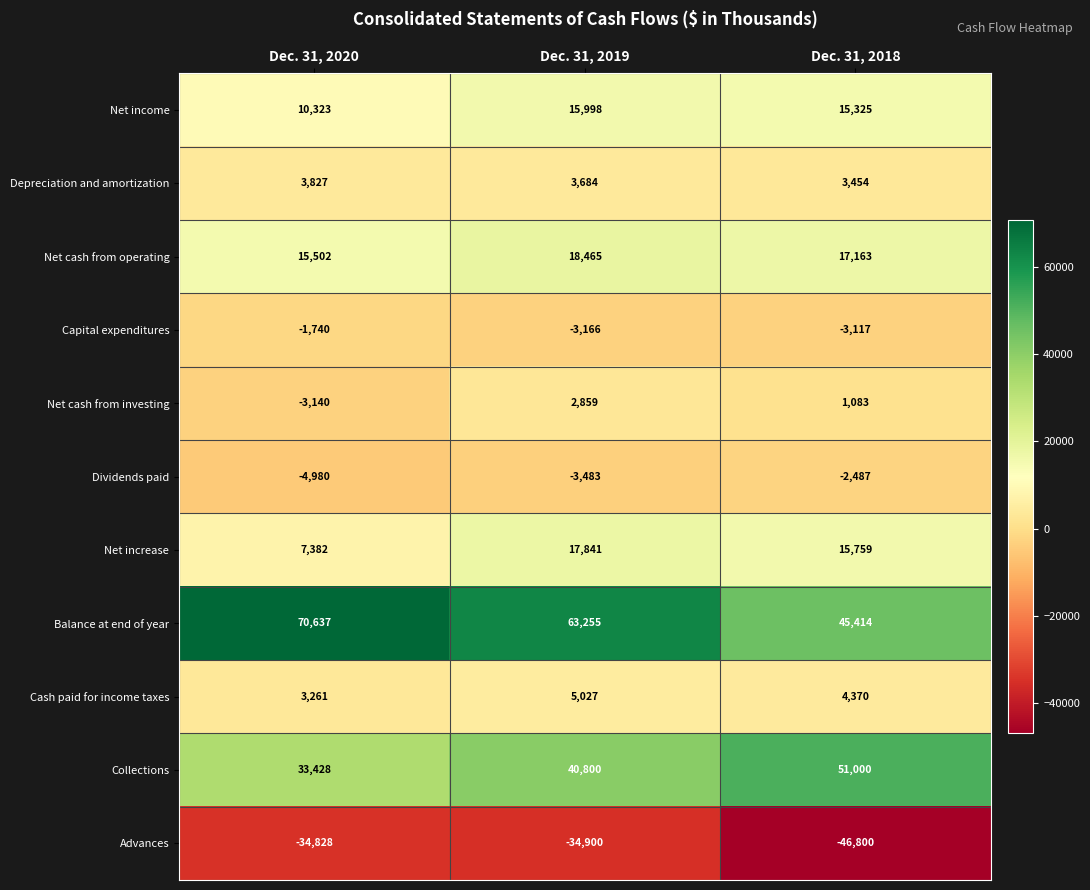

Which series has the largest total across all categories?

Balance at end of year